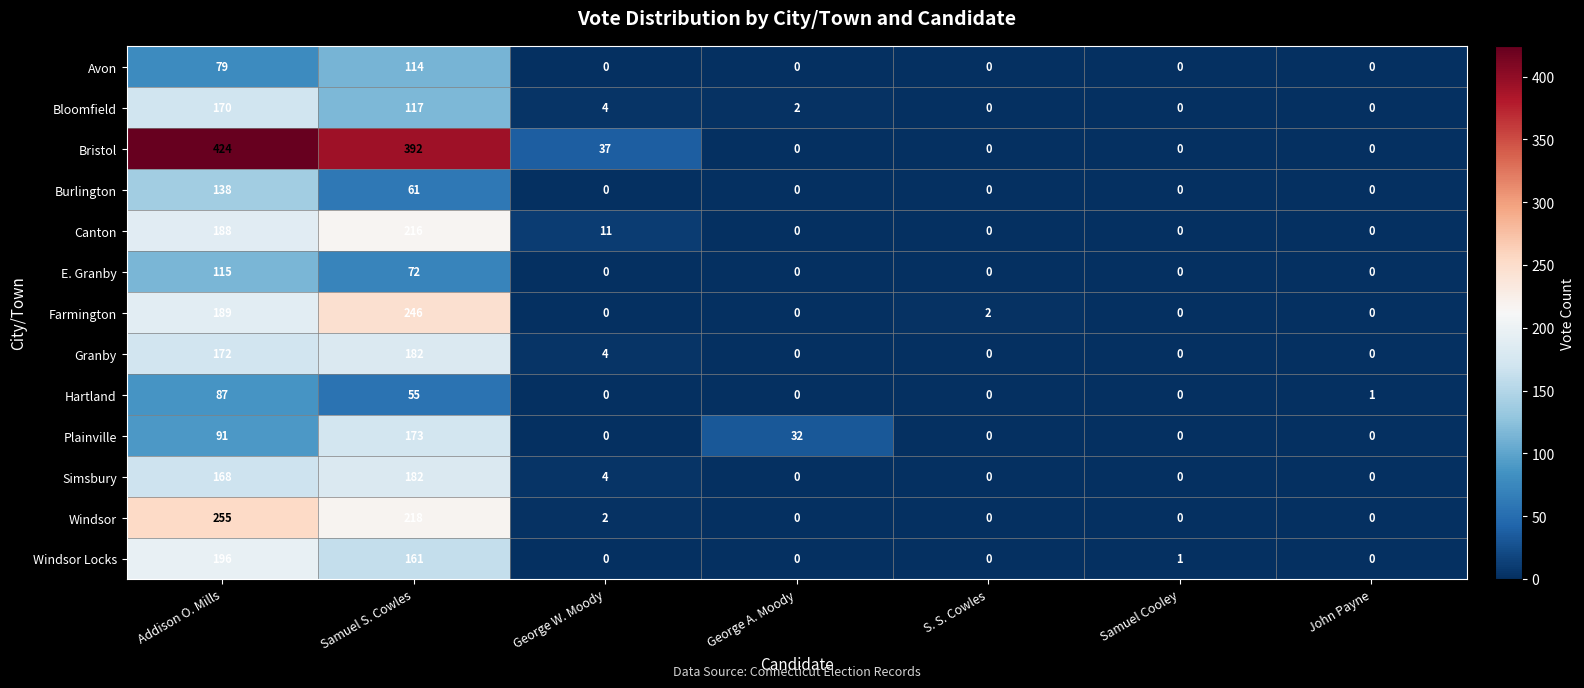

True or false: Simsbury has a value of 57 at John Payne.

False